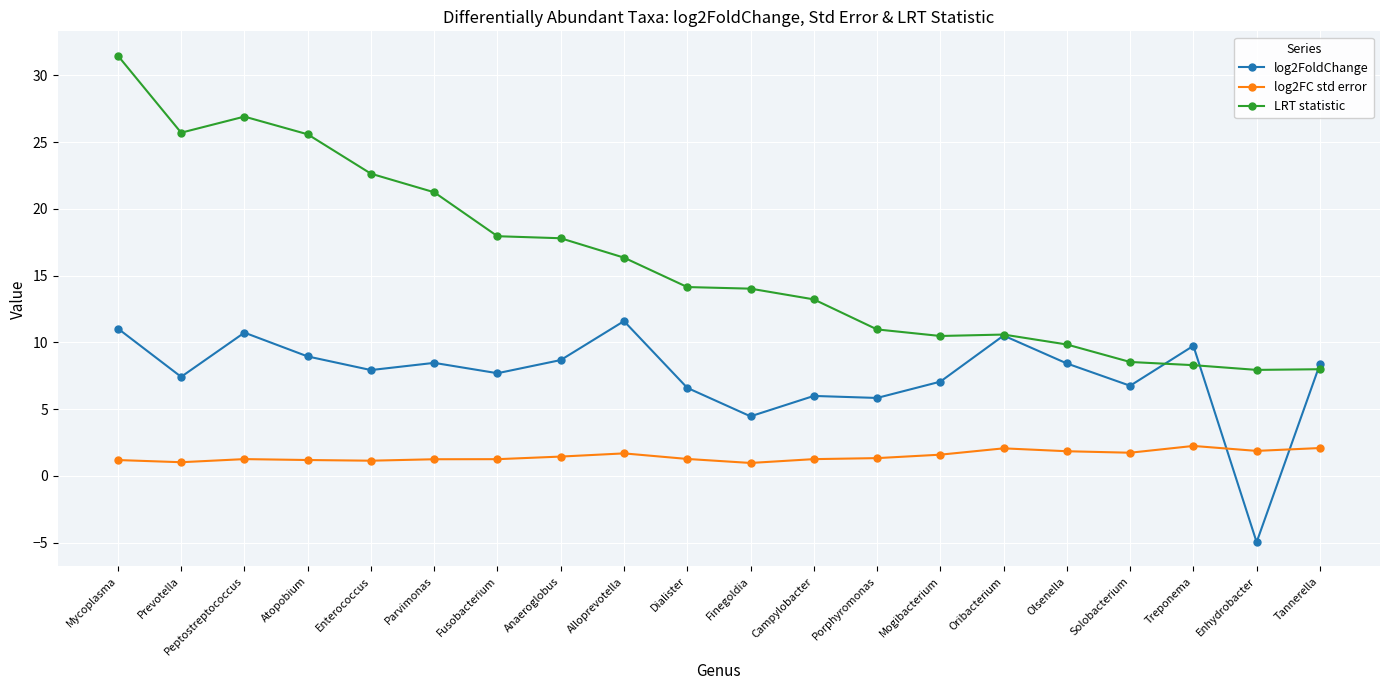

What is the maximum value shown in the chart?

31.5